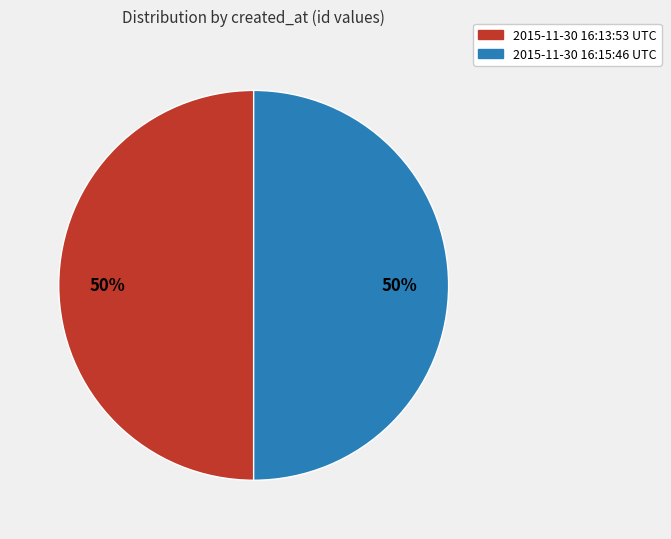

What percentage is the 2015-11-30 16:15:46 UTC slice, to the nearest percent?

50%